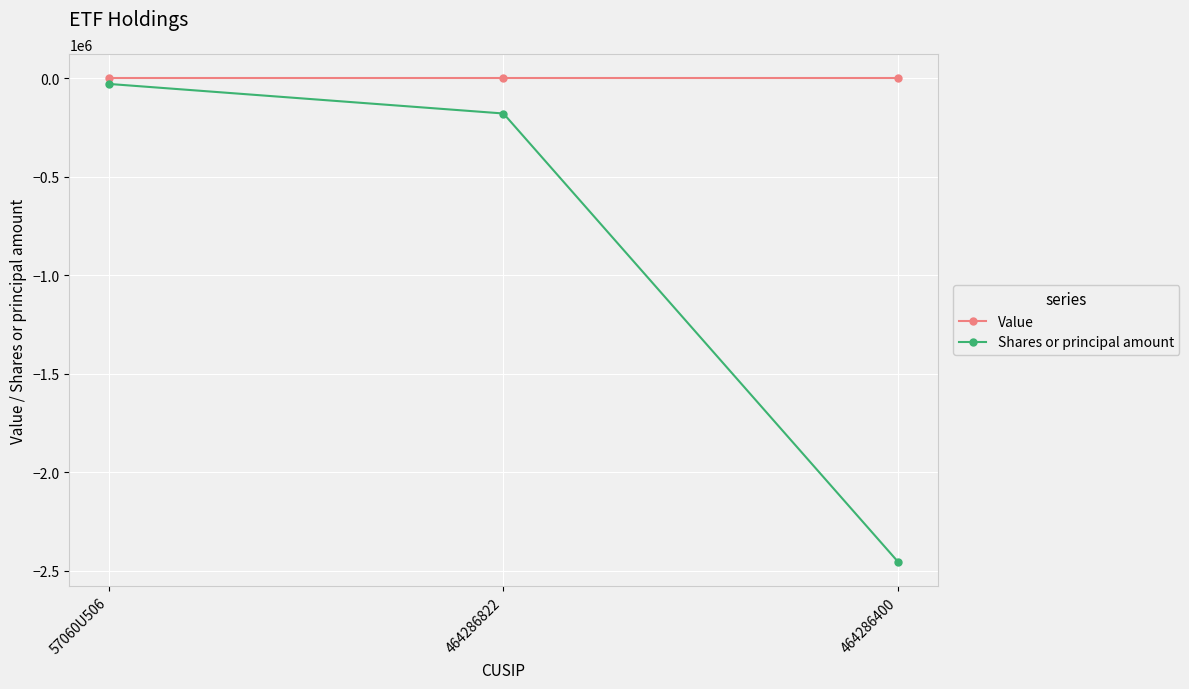

What is the minimum value shown in the chart?

-2453800